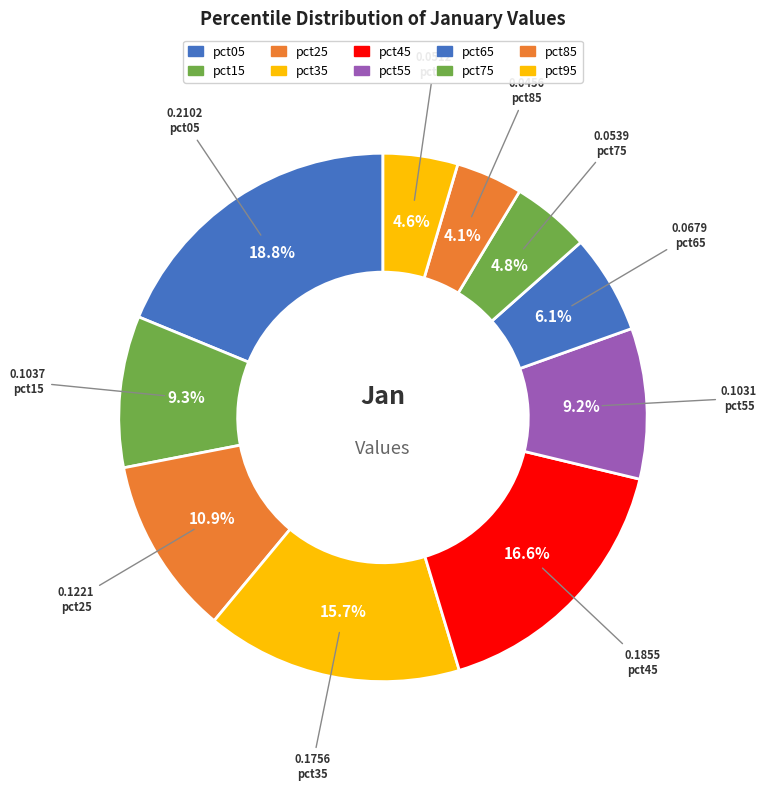

Count the number of slices in the pie.

10